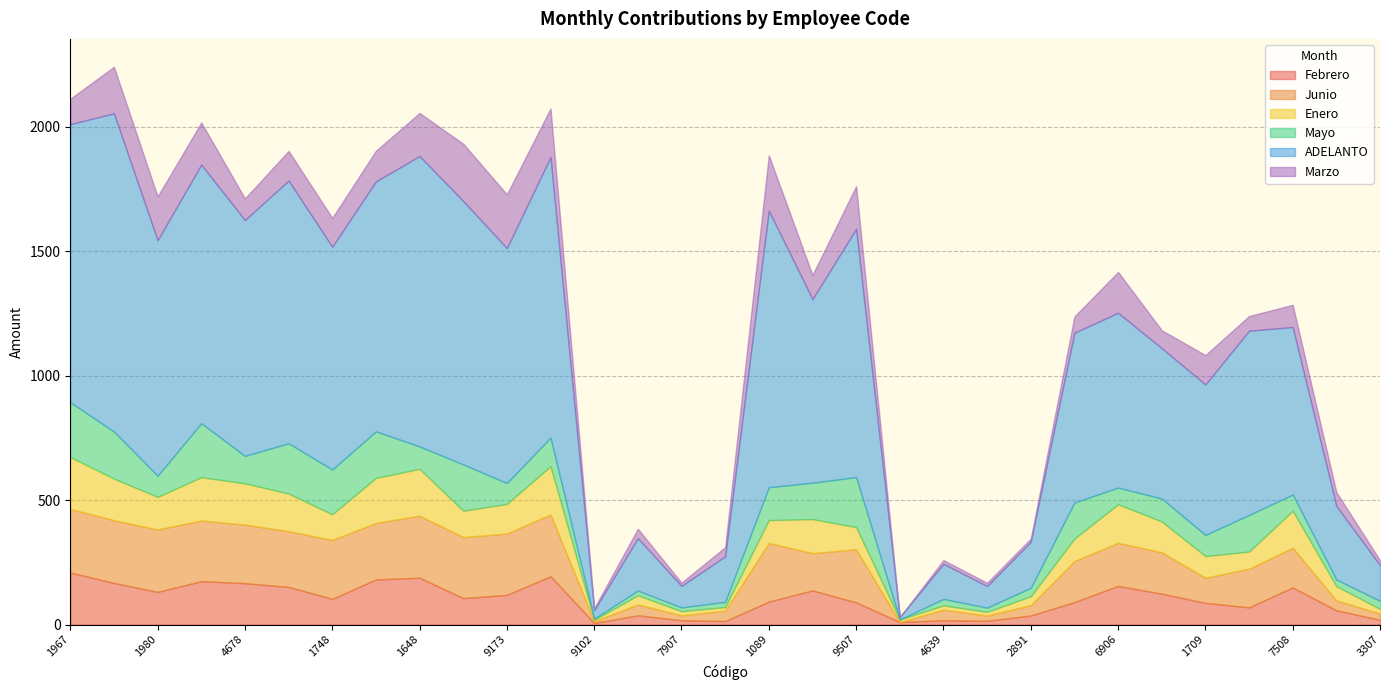

Reading left to right, list all the values displayed in this chart.

Febrero: 1967=209.0	4921=167.0	1980=131.0	9706=174.0	4678=166.0	8378=151.0	1748=103.0	8024=181.0	1648=188.0	4023=106.0	9173=119.0	2046=194.0	9102=6.0	1409=37.0	7907=17.0	3209=14.0	1089=92.0	4092=137.0	9507=89.0	9712=10.0	4639=17.0	1046=15.0	2891=36.0	3309=90.0	6906=155.0	9301=124.0	1709=87.0	5109=69.0	7508=149.0	2130=57.0	3307=19.0
Junio: 1967=254.8	4921=252.0	1980=250.6	9706=243.6	4678=235.2	8378=224.0	1748=236.6	8024=226.8	1648=249.2	4023=245.0	9173=246.4	2046=247.8	9102=7.0	1409=43.4	7907=19.6	3209=42.0	1089=235.3	4092=149.5	9507=213.2	9712=0.0	4639=42.9	1046=20.8	2891=41.6	3309=165.0	6906=173.0	9301=166.0	1709=101.0	5109=155.0	7508=159.0	2130=40.0	3307=25.0
Enero: 1967=209.0	4921=167.0	1980=131.0	9706=174.0	4678=166.0	8378=151.0	1748=103.0	8024=181.0	1648=188.0	4023=106.0	9173=119.0	2046=194.0	9102=6.0	1409=37.0	7907=17.0	3209=14.0	1089=92.0	4092=137.0	9507=89.0	9712=10.0	4639=17.0	1046=15.0	2891=36.0	3309=90.0	6906=155.0	9301=124.0	1709=87.0	5109=69.0	7508=149.0	2130=57.0	3307=19.0
Mayo: 1967=220.0	4921=189.0	1980=85.0	9706=217.0	4678=110.0	8378=202.0	1748=180.0	8024=187.0	1648=90.0	4023=186.0	9173=84.0	2046=115.0	9102=5.0	1409=19.0	7907=15.0	3209=21.0	1089=132.0	4092=146.0	9507=201.0	9712=0.0	4639=26.0	1046=17.0	2891=34.0	3309=145.0	6906=67.0	9301=92.0	1709=85.0	5109=147.0	7508=65.0	2130=27.0	3307=32.0
ADELANTO: 1967=1116.8	4921=1278.0	1980=945.6	9706=1038.6	4678=947.2	8378=1055.0	1748=894.6	8024=1003.8	1648=1166.2	4023=1058.0	9173=943.4	2046=1126.8	9102=34.0	1409=210.4	7907=86.6	3209=183.0	1089=1111.3	4092=737.5	9507=997.2	9712=10.0	4639=140.9	1046=86.8	2891=184.6	3309=682.0	6906=702.0	9301=604.0	1709=604.0	5109=740.0	7508=673.0	2130=295.0	3307=143.0
Marzo: 1967=102.0	4921=187.0	1980=176.0	9706=169.0	4678=87.0	8378=119.0	1748=116.0	8024=123.0	1648=173.0	4023=230.0	9173=216.0	2046=195.0	9102=7.0	1409=38.0	7907=13.0	3209=37.0	1089=222.0	4092=97.0	9507=171.0	9712=0.0	4639=15.0	1046=13.0	2891=13.0	3309=65.0	6906=164.0	9301=72.0	1709=118.0	5109=59.0	7508=89.0	2130=56.0	3307=20.0